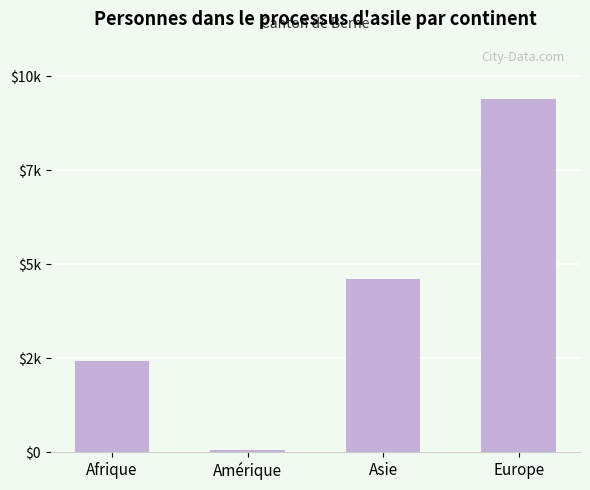

What is the difference between the maximum and minimum values?

9333